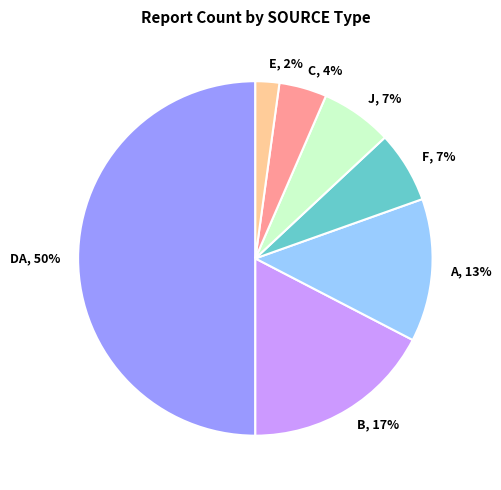

Combined, do B and A account for over 50%?

No